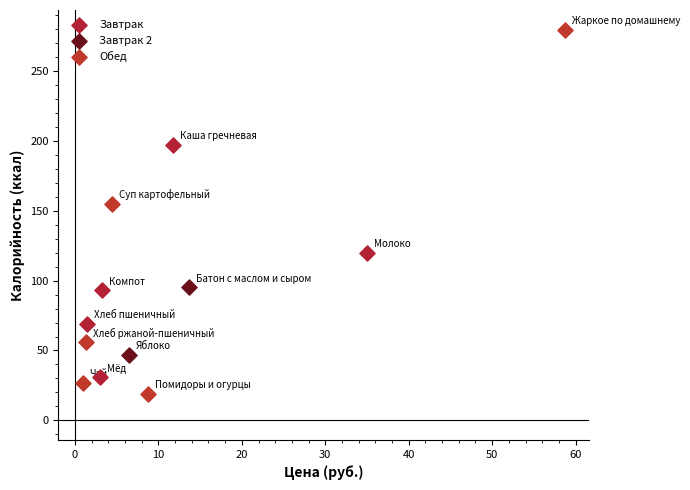

Which series contains the highest Y value?

Обед